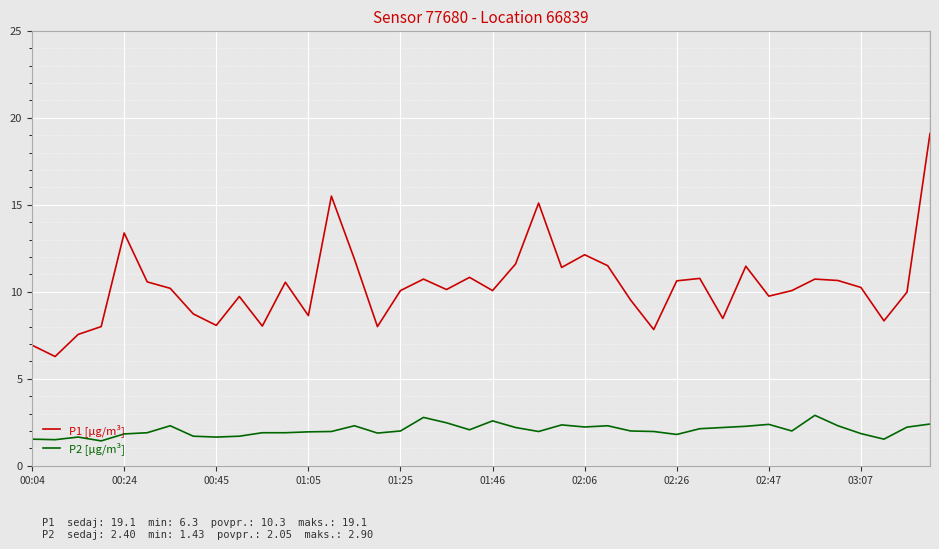

True or false: P2 [µg/m³] and P1 [µg/m³] cross at least once.

False